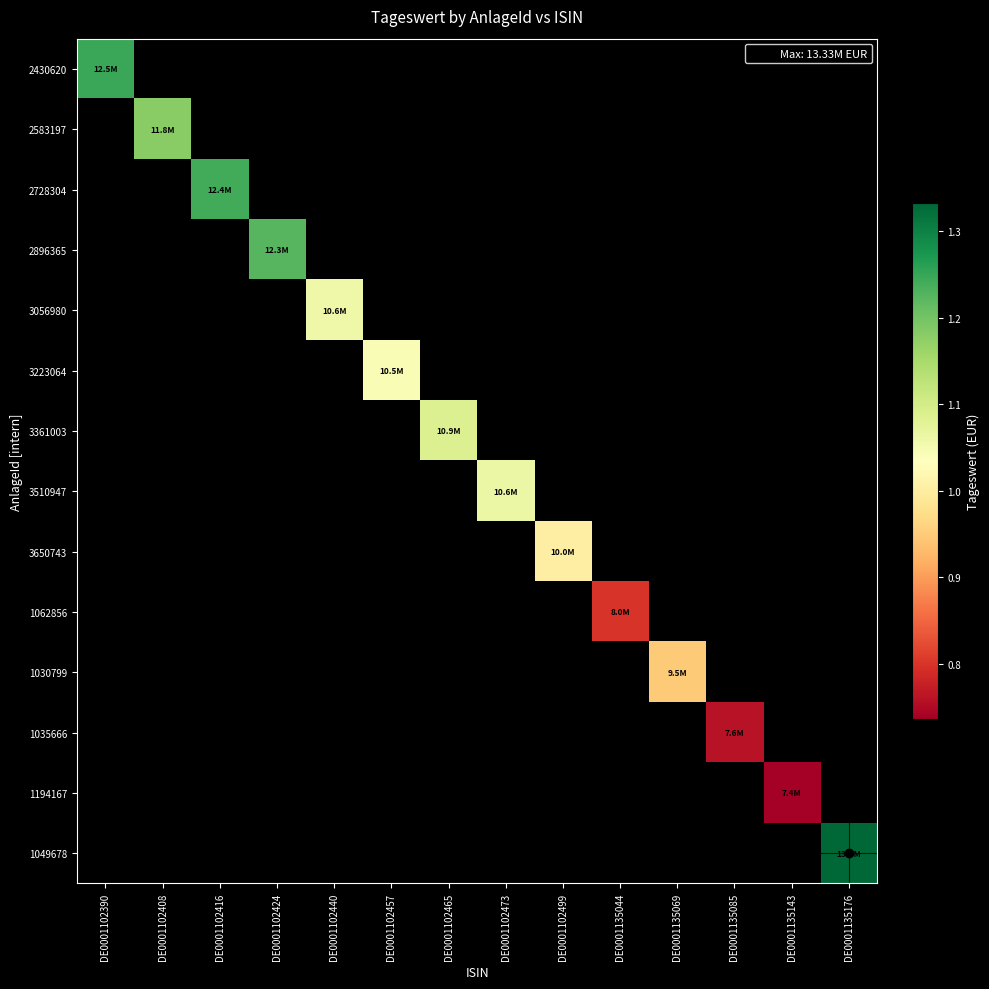

How many categories are shown in the chart?

14